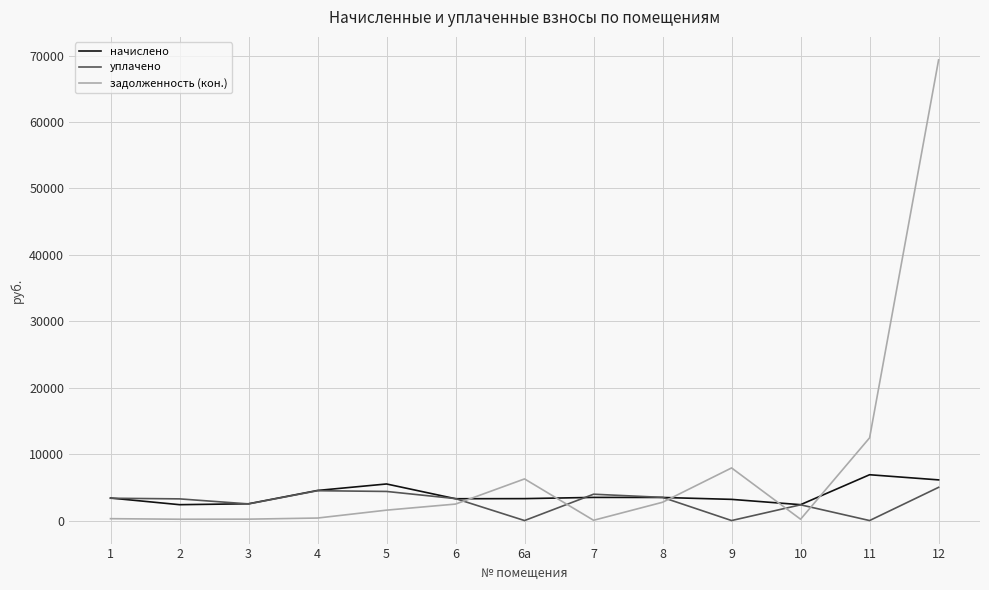

What is the difference between the задолженность (кон.) values at 9 and 4?

7542.9